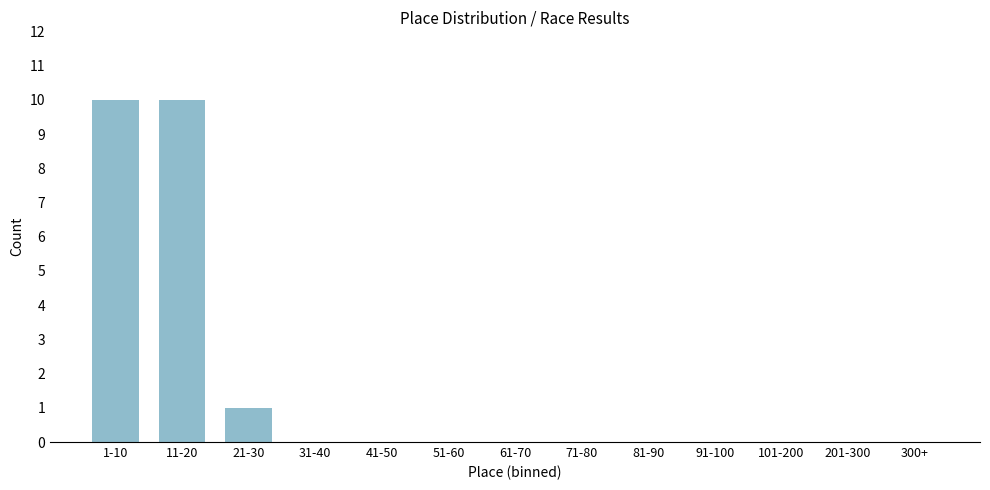

Reading left to right, what are all the values shown in this chart?

1-10=10	11-20=10	21-30=1	31-40=0	41-50=0	51-60=0	61-70=0	71-80=0	81-90=0	91-100=0	101-200=0	201-300=0	300+=0